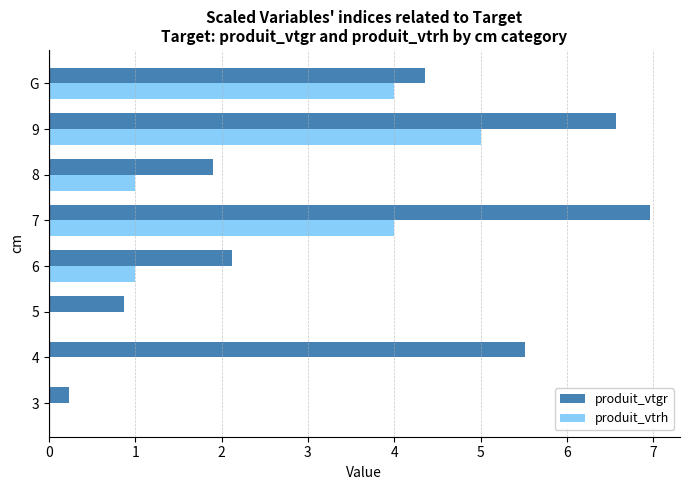

How many values in the produit_vtgr series exceed 4?

4